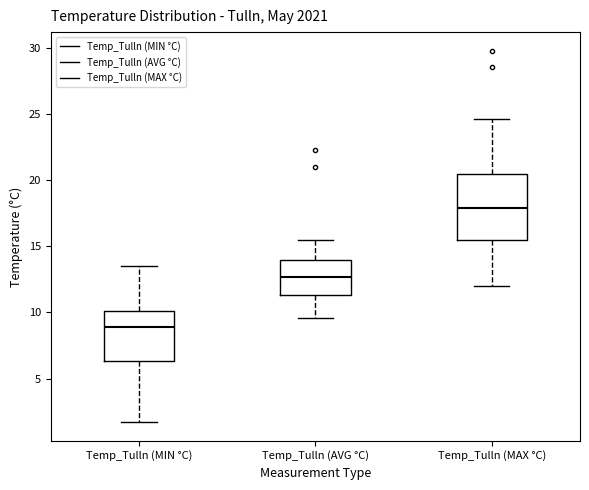

Where is the lower edge of the box for Temp_Tulln (MIN °C) on the y-axis? The values are not printed on the chart, so give them approximately, as read against the axis.

6.5